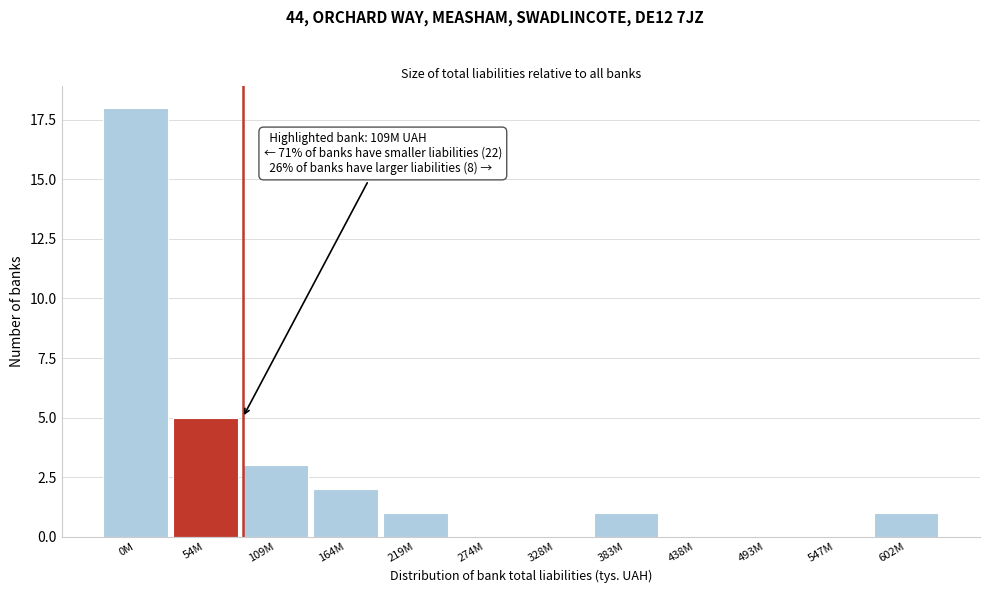

Reading left to right, what are all the values shown in this chart?

0M=18	54M=5	109M=3	164M=2	219M=1	274M=0	328M=0	383M=1	438M=0	493M=0	547M=0	602M=1